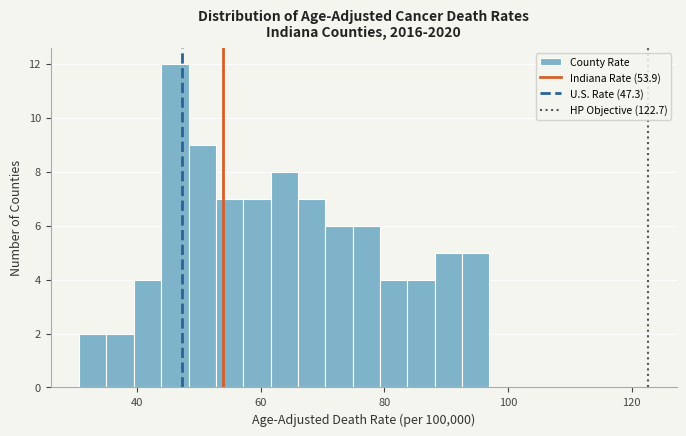

Around what value on the x-axis is the tallest bar? Give the approximate position of its centre, as read against the axis.

46